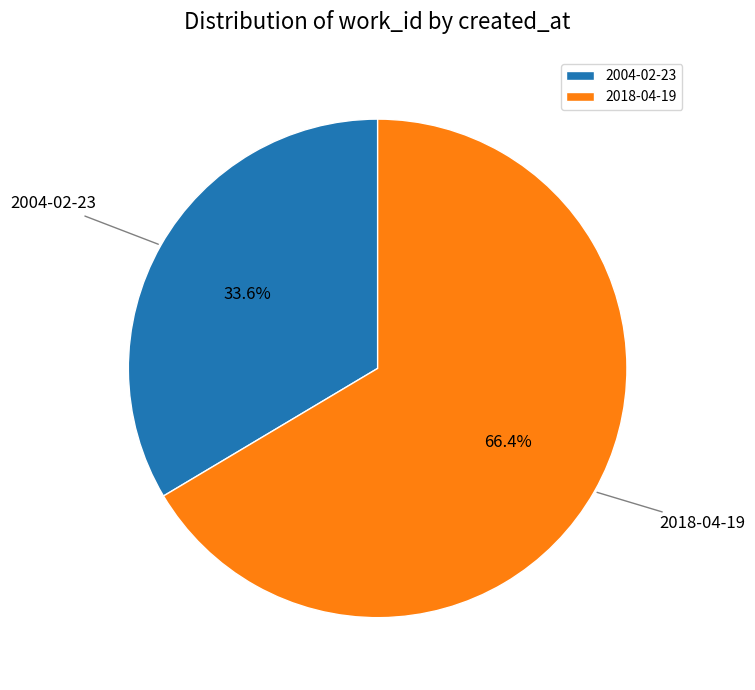

Which has a higher value, 2004-02-23 or 2018-04-19?

2018-04-19